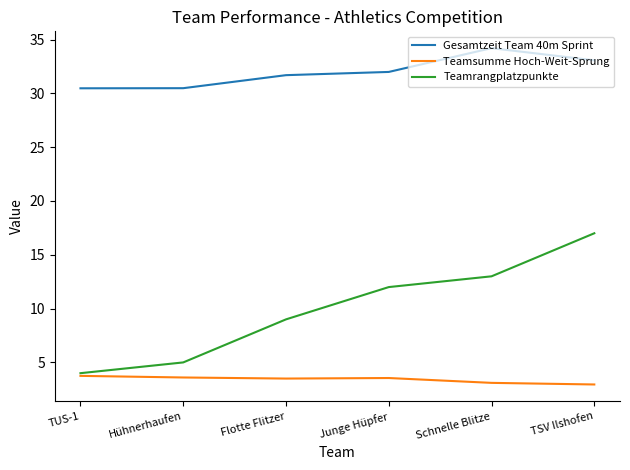

Rank the series by their average value, from highest to lowest.

Gesamtzeit Team 40m Sprint, Teamrangplatzpunkte, Teamsumme Hoch-Weit-Sprung